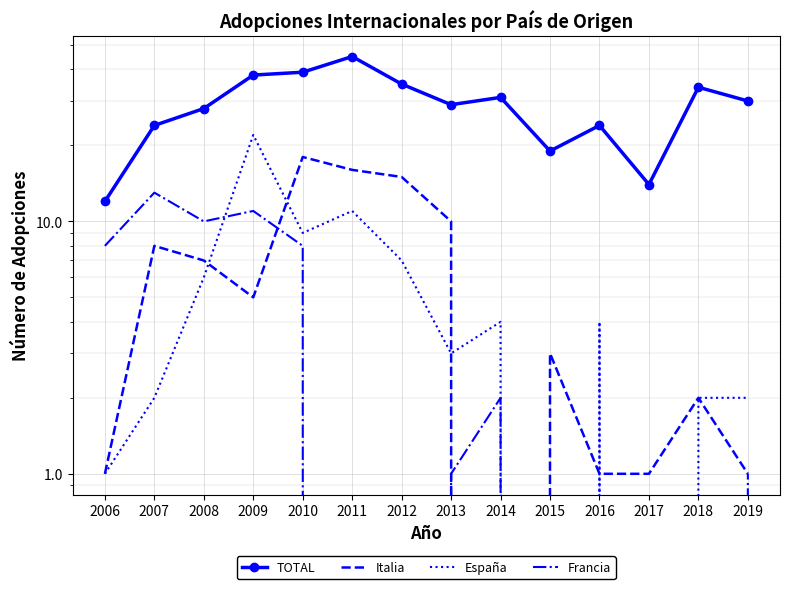

At how many categories does at least one series exceed 39?

1